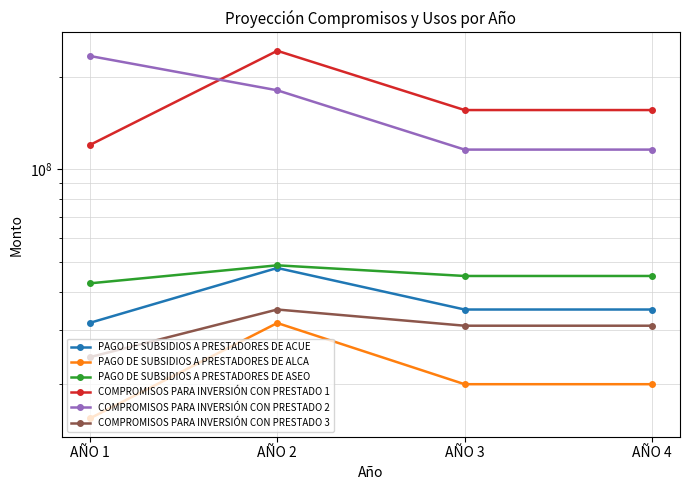

At which category is the sum across all series the highest?

AÑO 2